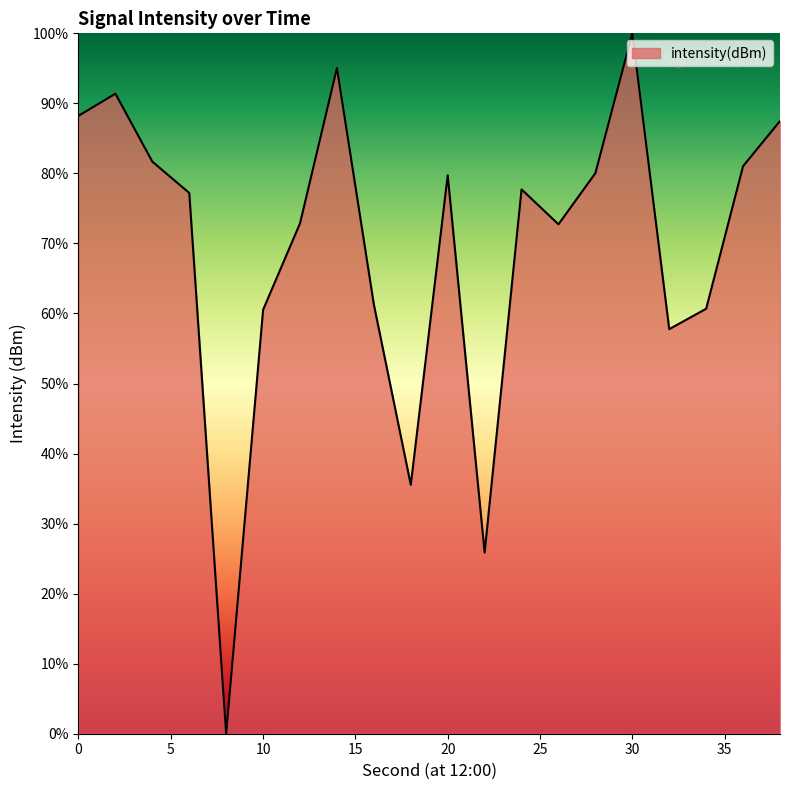

What is the difference between the maximum and minimum values?

100.0